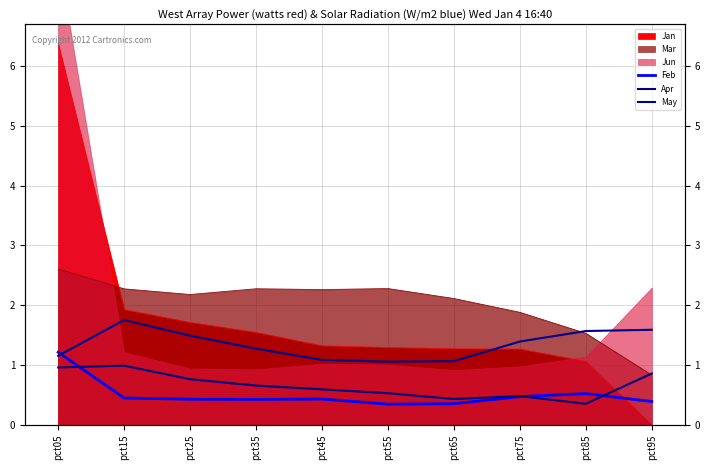

After their last crossing, which series has the higher values: Apr or Feb?

Apr